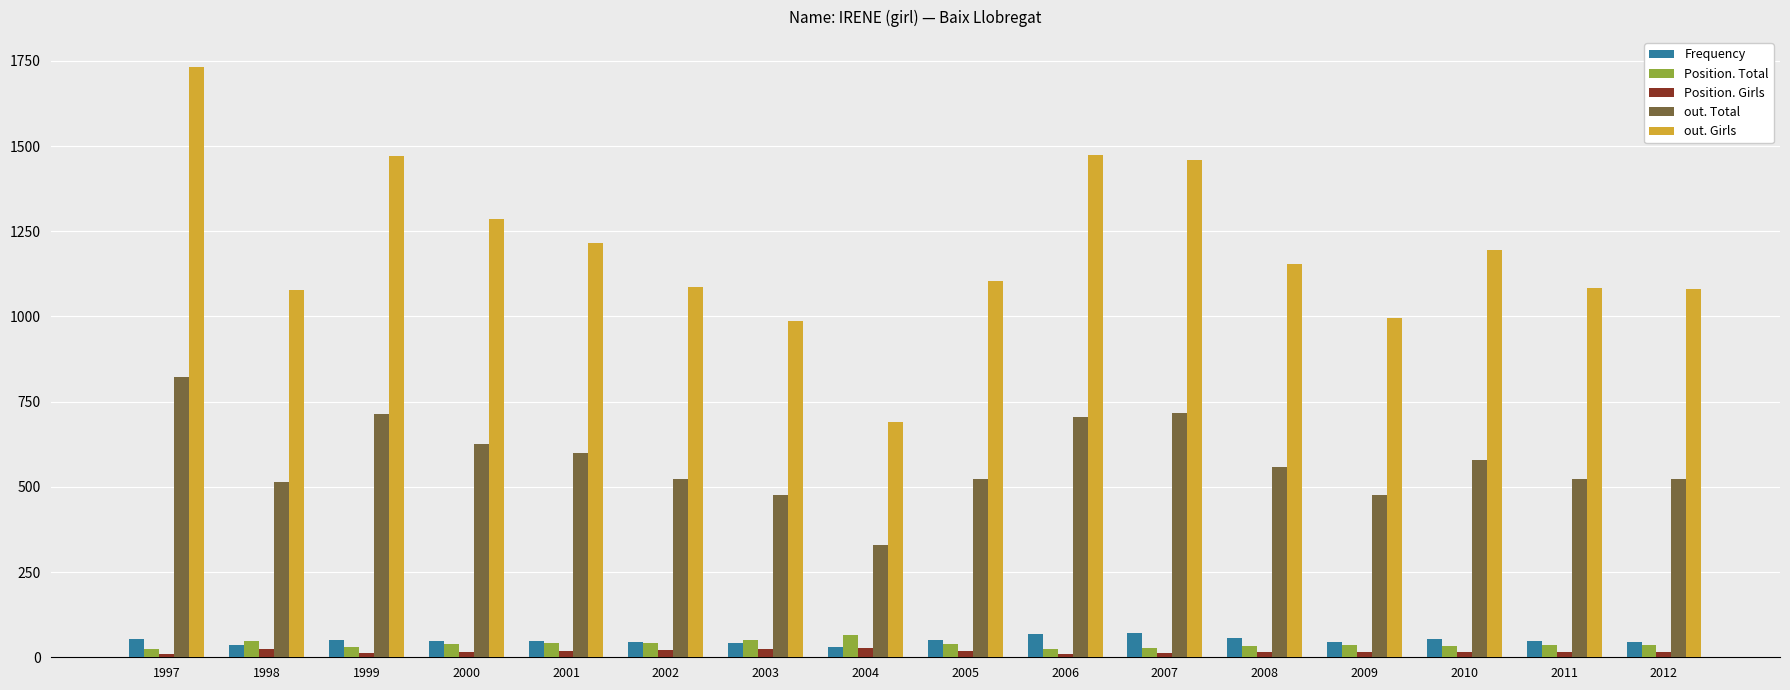

Which series changed the most between 2006 and 2011?

out. Girls